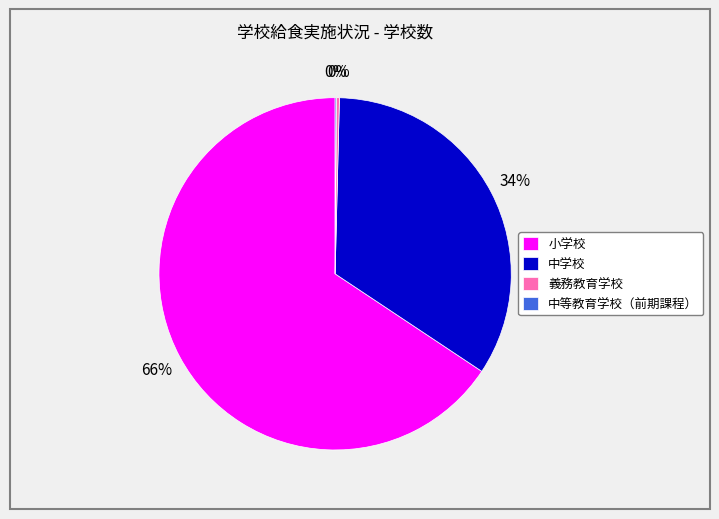

To the nearest percent, what is the average slice percentage?

25%